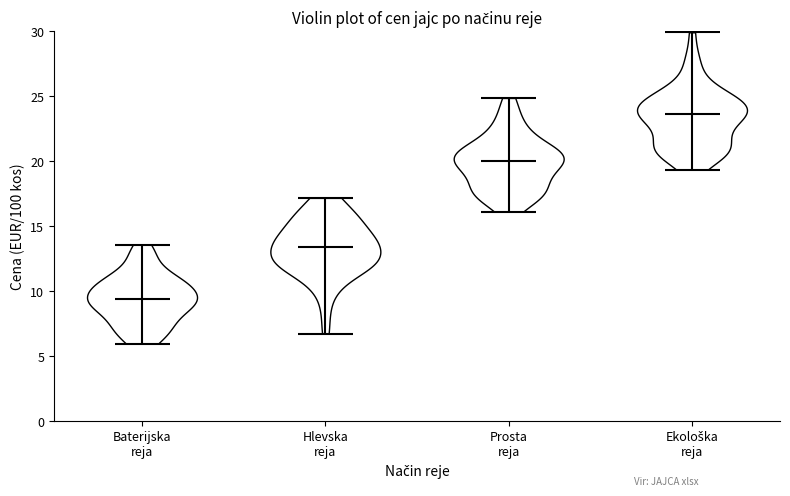

Reading left to right, read every violin against the y-axis: where its median line is, and the lowest and highest points it reaches. The values are not printed on the chart, so give them approximately, as read against the axis.

Baterijska reja: median line 9.5, lowest point 6.0, highest point 13.5
Hlevska reja: median line 13.5, lowest point 6.5, highest point 17.0
Prosta reja: median line 20.0, lowest point 16.0, highest point 25.0
Ekološka reja: median line 23.5, lowest point 19.5, highest point 30.0